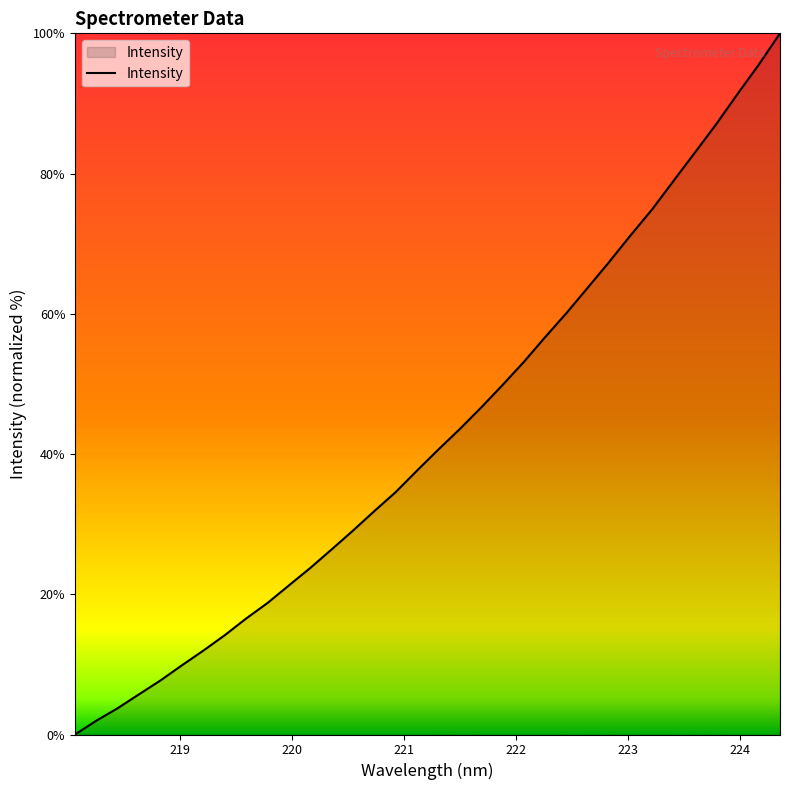

Reading left to right, what are all the values shown in this chart?

0.0	2.0	3.8	5.7	7.7	9.9	12.0	14.2	16.5	18.8	21.3	23.7	26.4	29.1	31.9	34.6	37.6	40.7	43.6	46.6	49.8	53.1	56.7	60.1	63.8	67.4	71.2	74.9	78.9	83.0	87.0	91.3	95.5	100.0